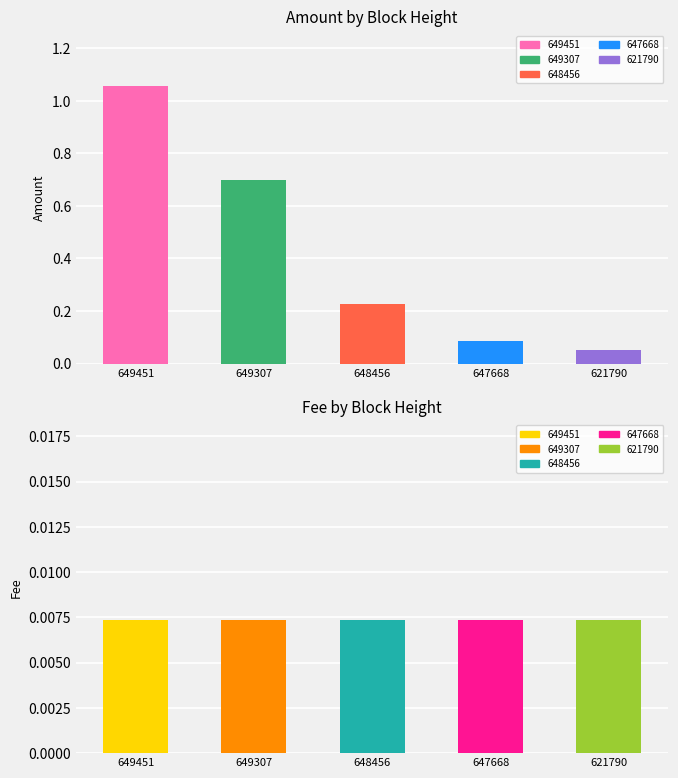

Reading right to left, what are all the values shown in this chart?

Amount: 621790=0.1	647668=0.1	648456=0.2	649307=0.7	649451=1.1
Fee: 621790=0.0	647668=0.0	648456=0.0	649307=0.0	649451=0.0